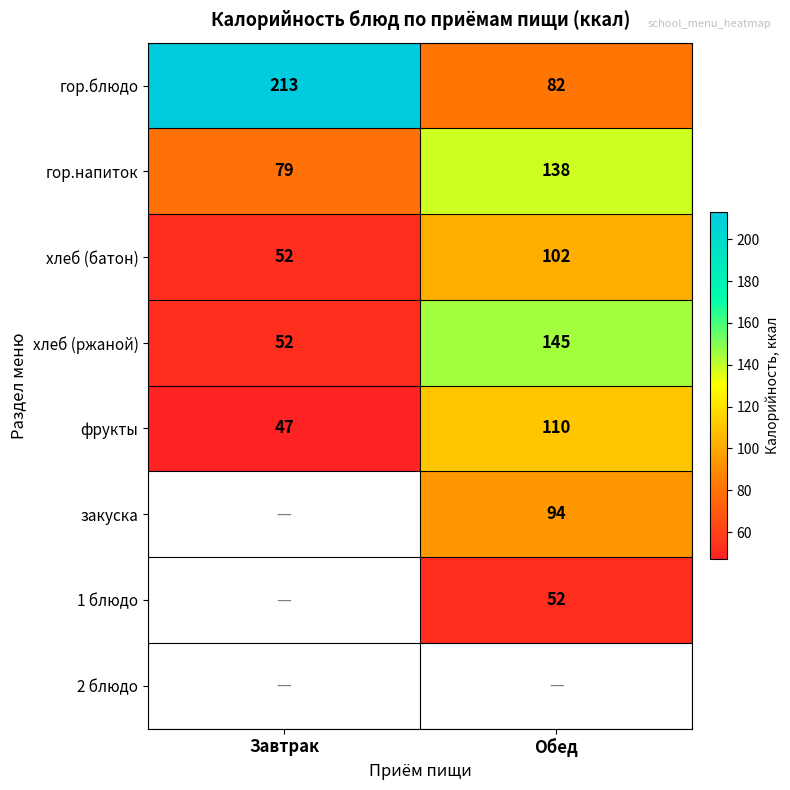

What is the difference between the гор.блюдо values at Обед and Завтрак?

131